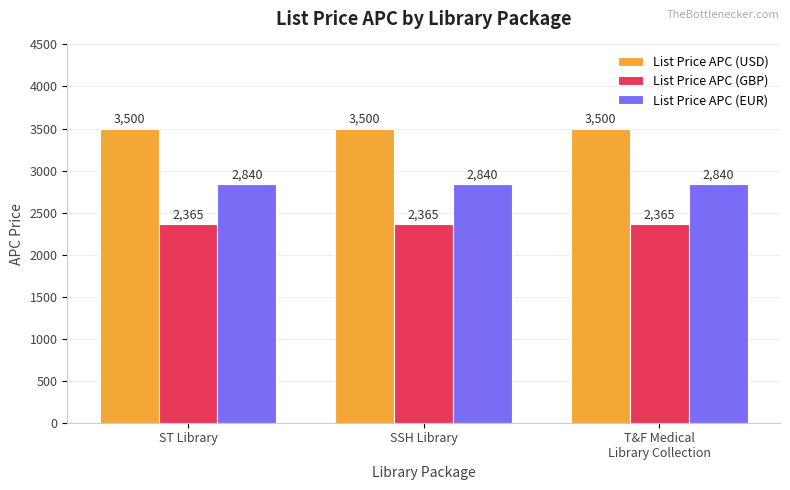

What is the greatest value displayed?

3500